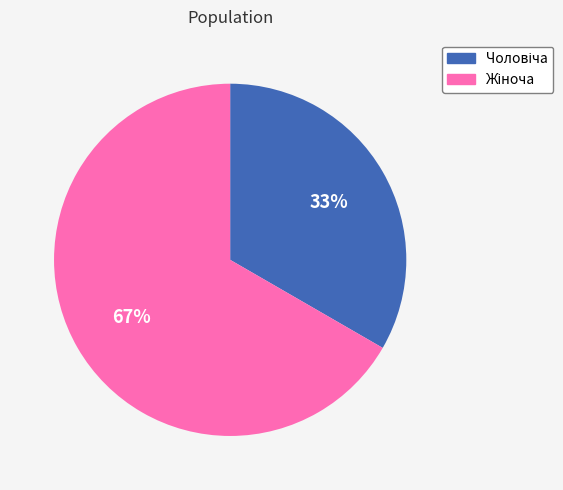

Does any single category account for the majority?

Yes